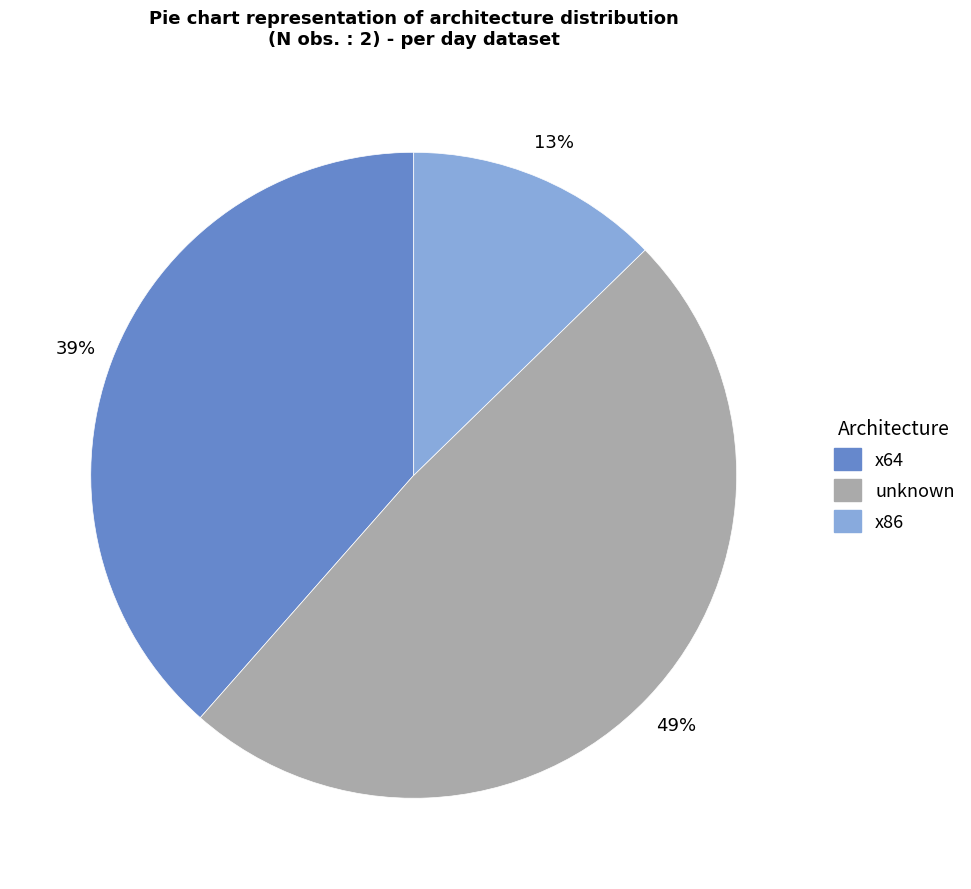

Is there a majority slice in this chart?

No